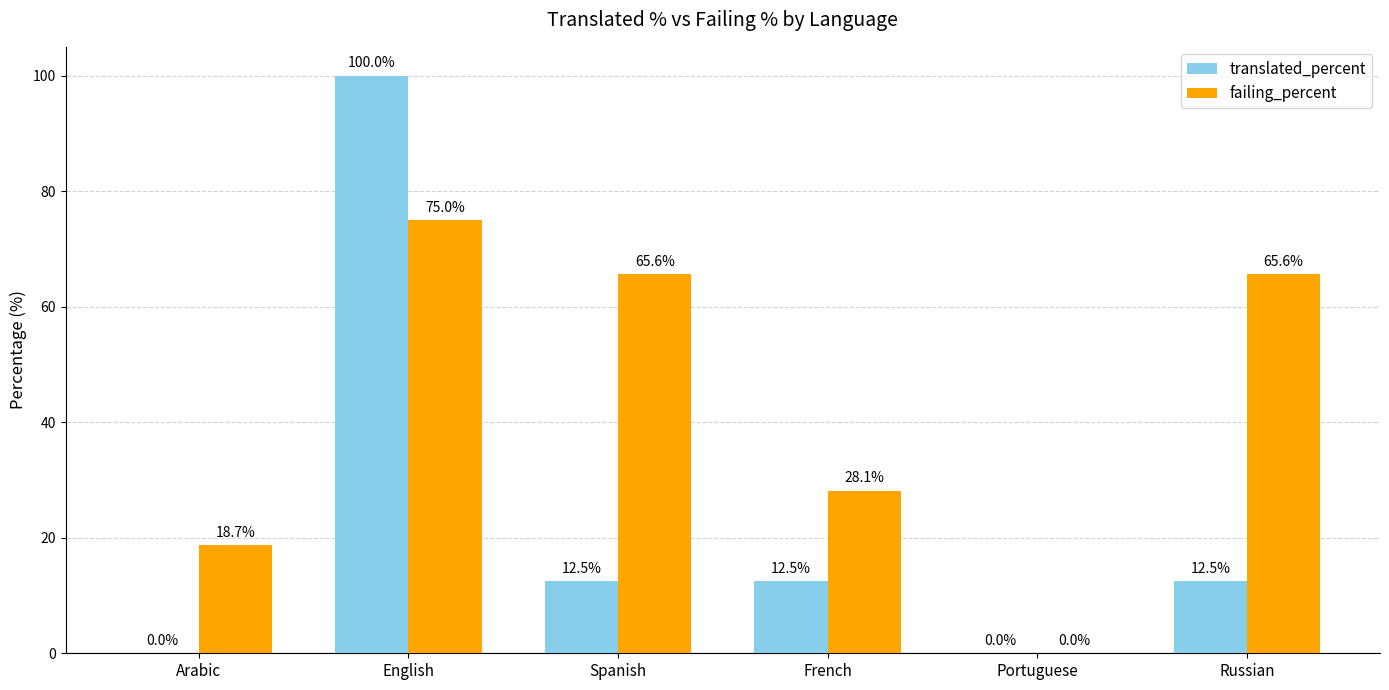

Is the value of failing_percent at Arabic greater than the value of translated_percent at English?

No